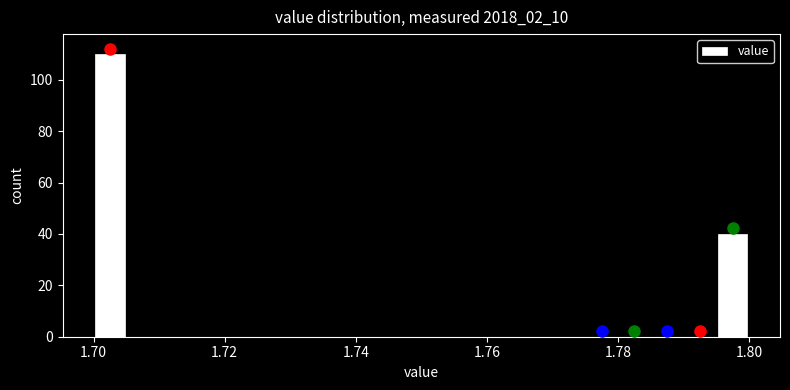

Read against the x-axis, roughly where is the centre of the tallest bar?

1.702